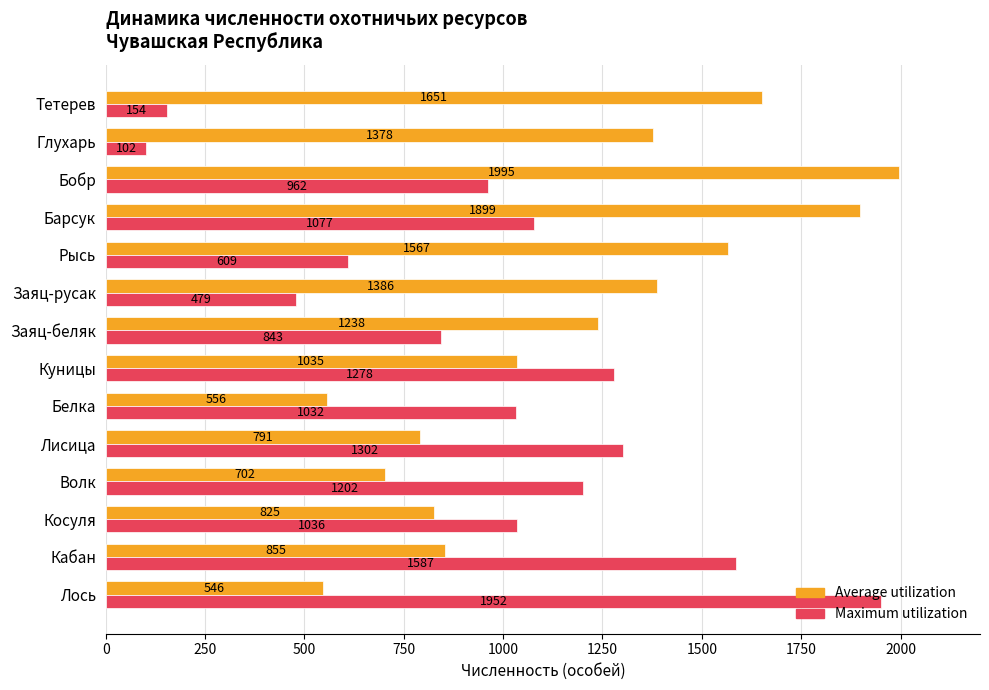

Which label corresponds to the smallest value in the chart?

Глухарь